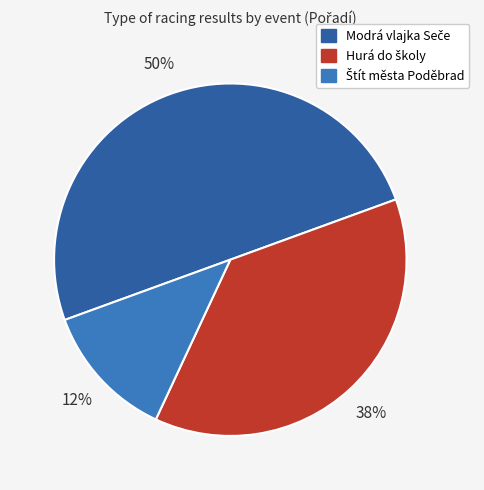

How many slices are in this pie chart?

3